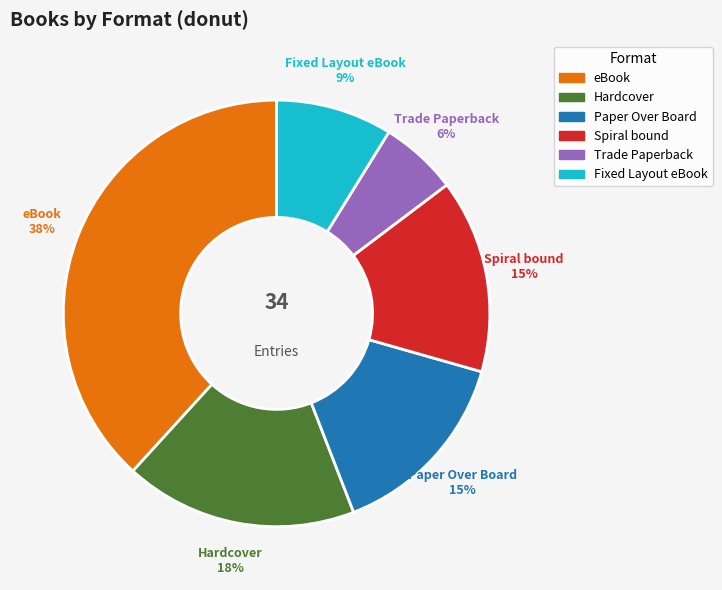

Does Trade Paperback account for over 50% of the chart?

No